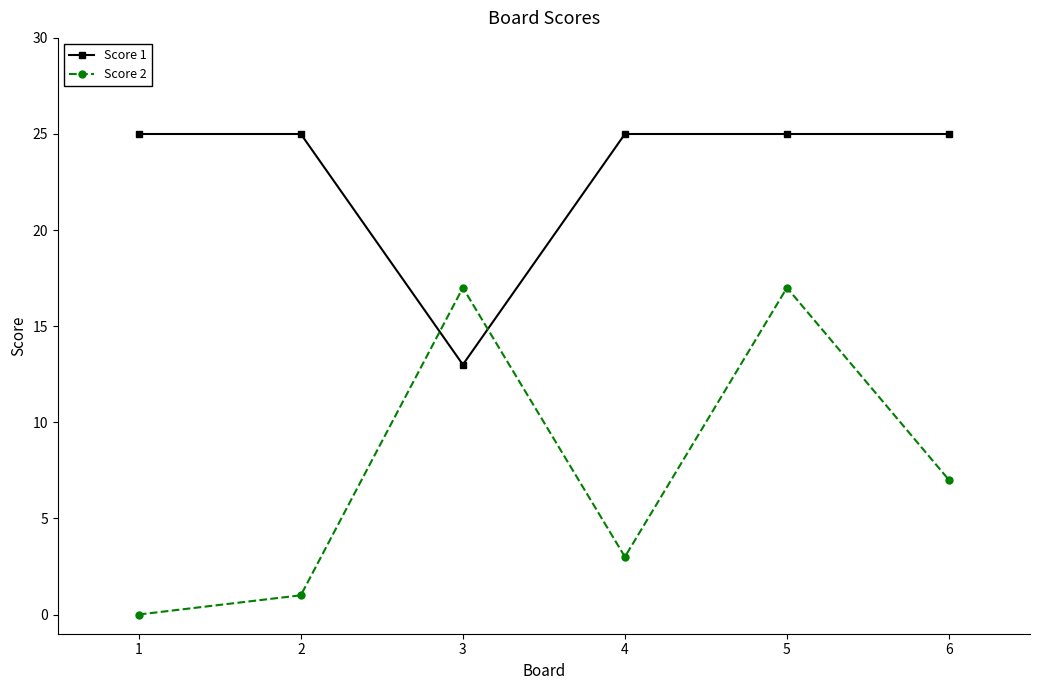

How many intersections are there between Score 1 and Score 2?

2